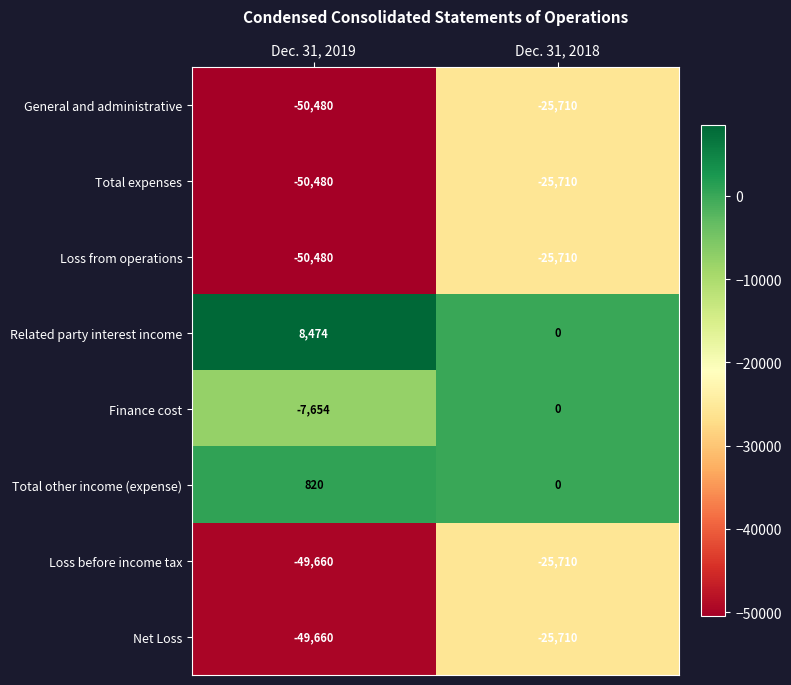

Is the value of Loss before income tax at Dec. 31, 2019 greater than the value of Total expenses at Dec. 31, 2018?

No